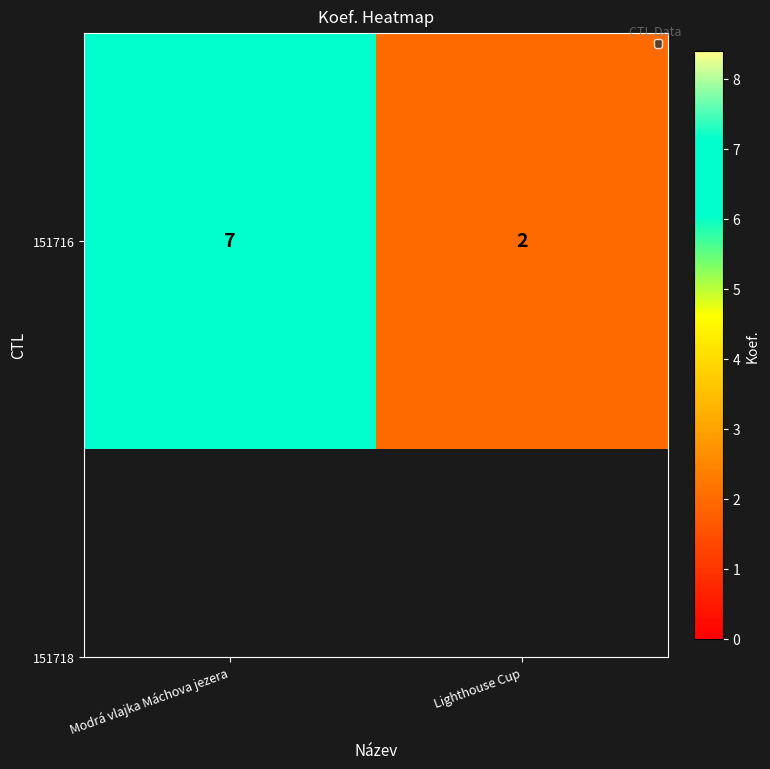

List the labels in order of value, smallest first.

Lighthouse Cup, Modrá vlajka Máchova jezera